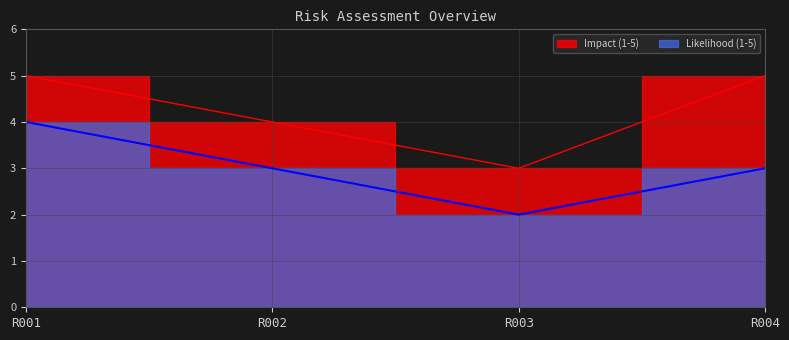

The Impact (1-5) series shows 1 at R002. True or false?

False